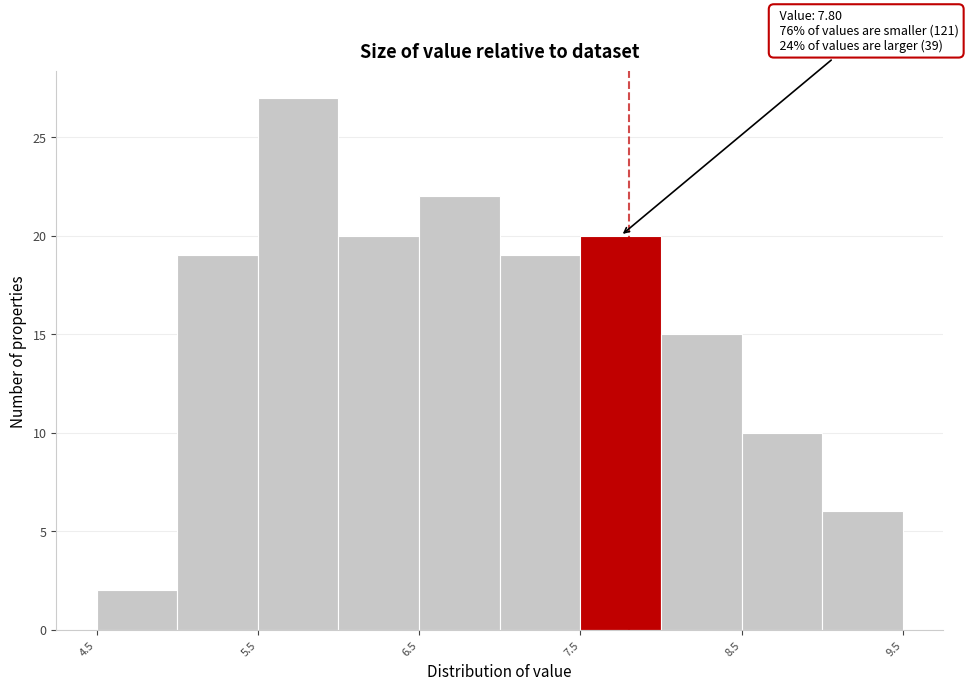

Over which range of the x-axis is the bar tallest?

5.5 to 6.0